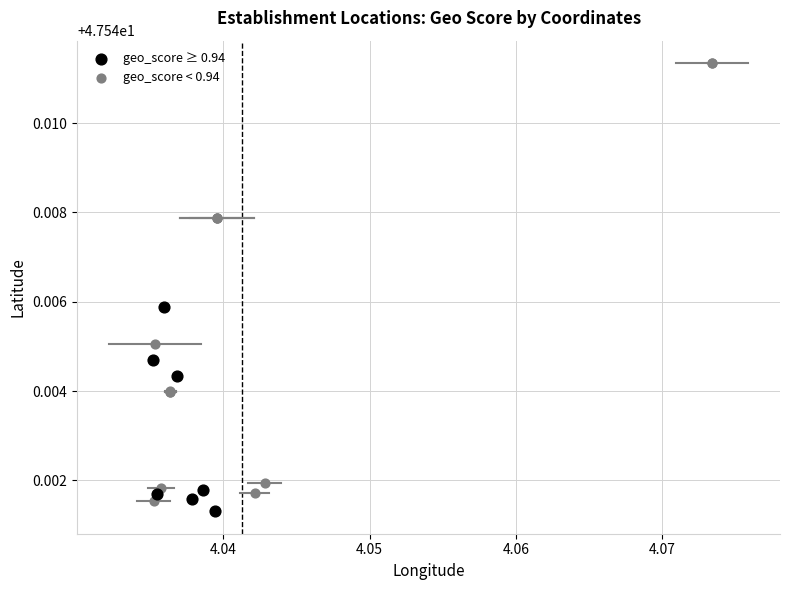

Which series reaches the minimum Y coordinate?

geo_score ≥ 0.94